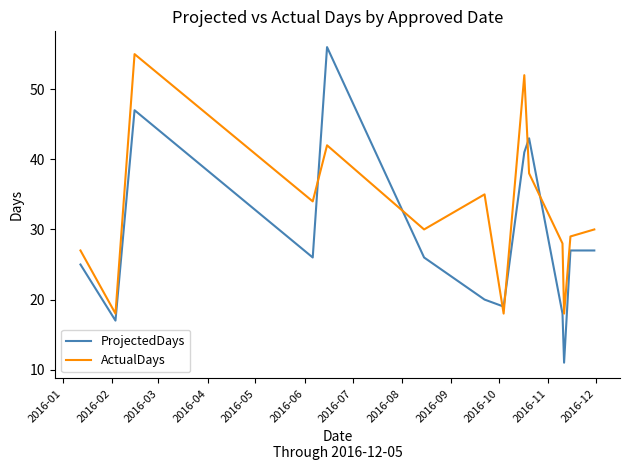

List the series in order of their peak value, lowest first.

ActualDays, ProjectedDays